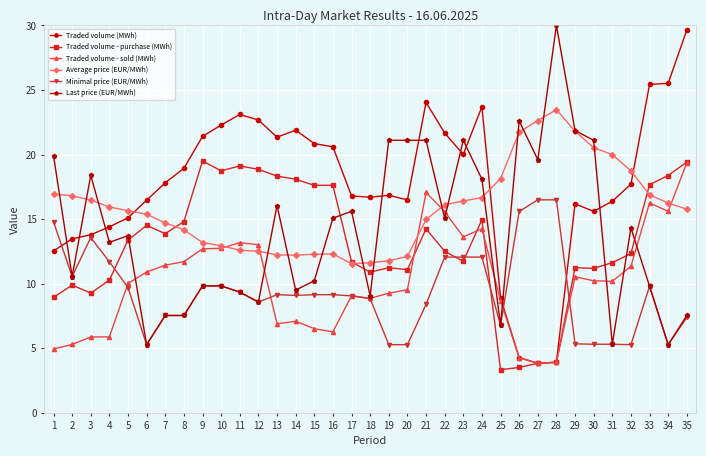

How many times do Traded volume (MWh) and Average price (EUR/MWh) cross each other?

3